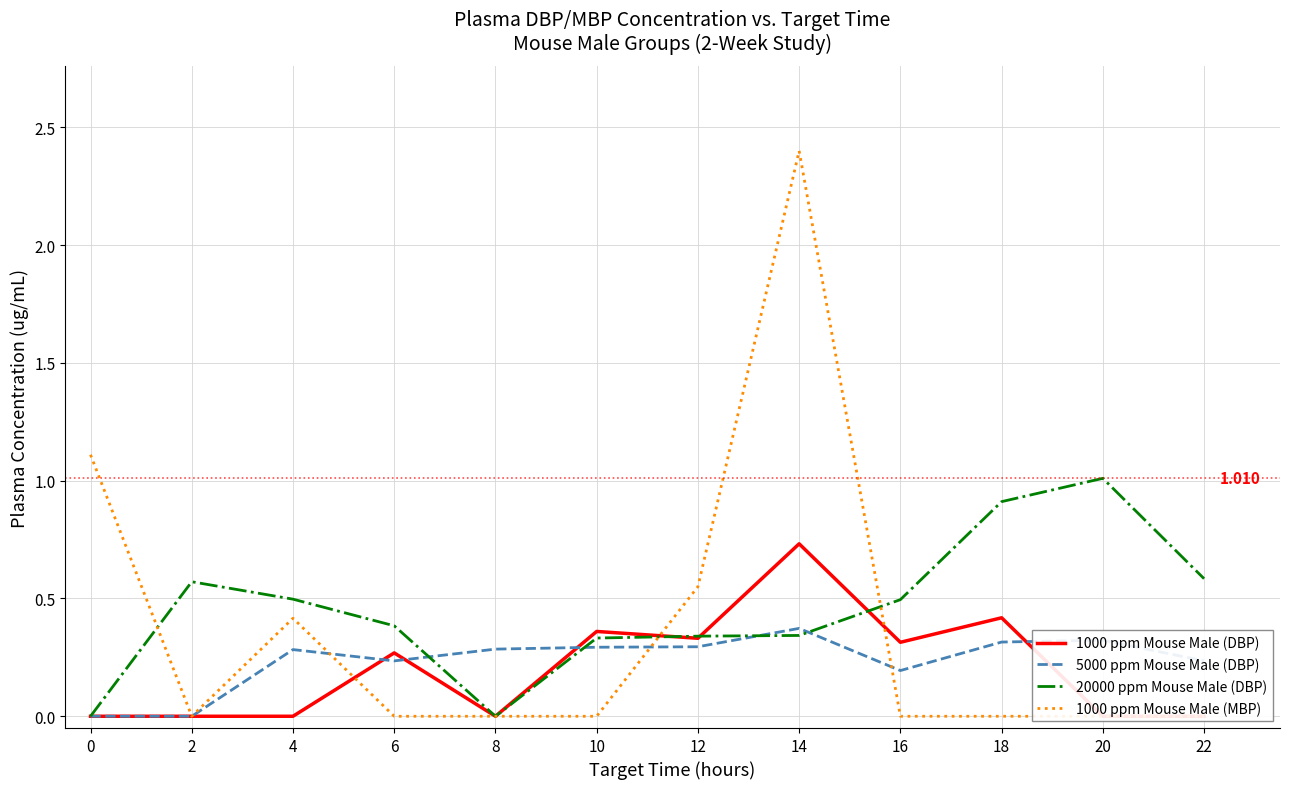

At how many categories does at least one series exceed 0?

12